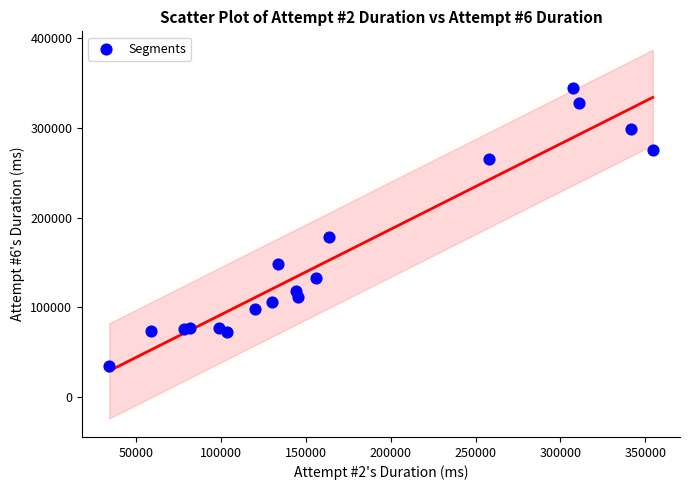

What is the range of Y values (max minus min)?

311083